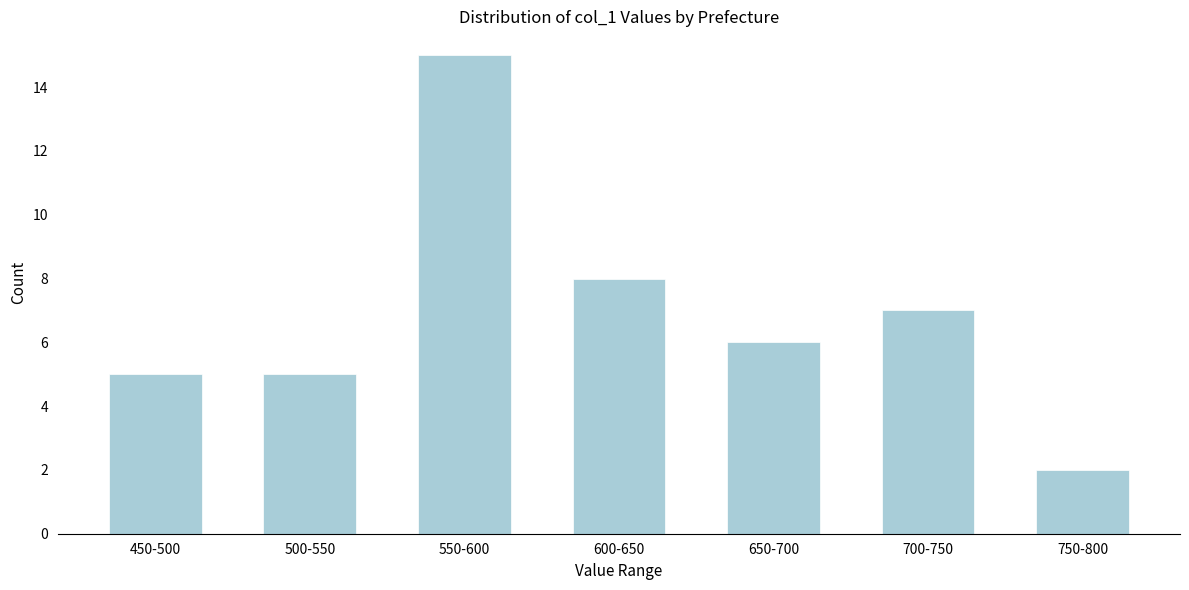

Reading left to right, list all the values displayed in this chart.

5	5	15	8	6	7	2